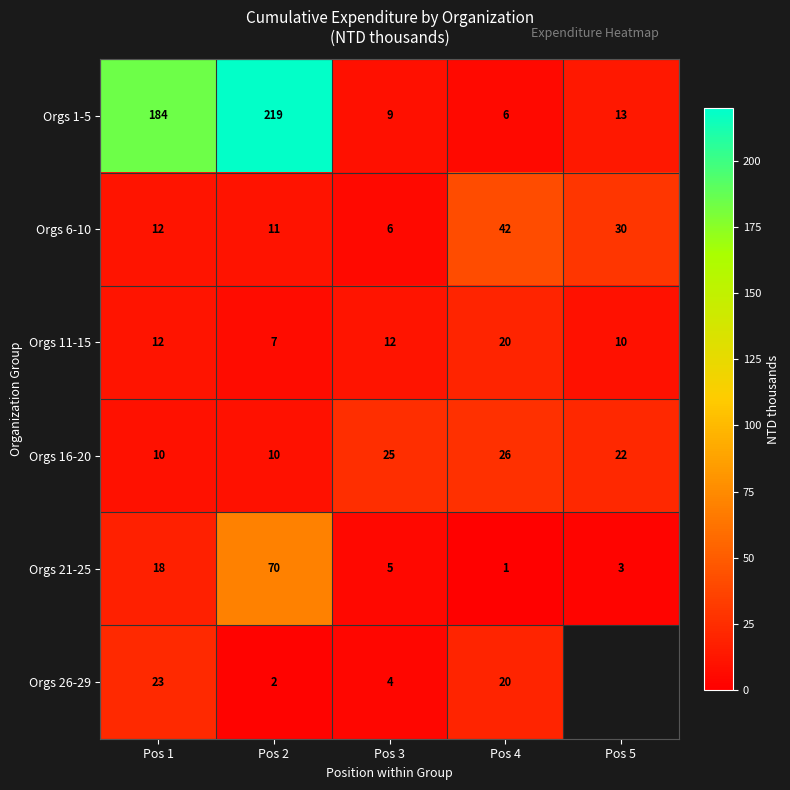

The value of Orgs 6-10 at Pos 2 is 11. True or false?

True